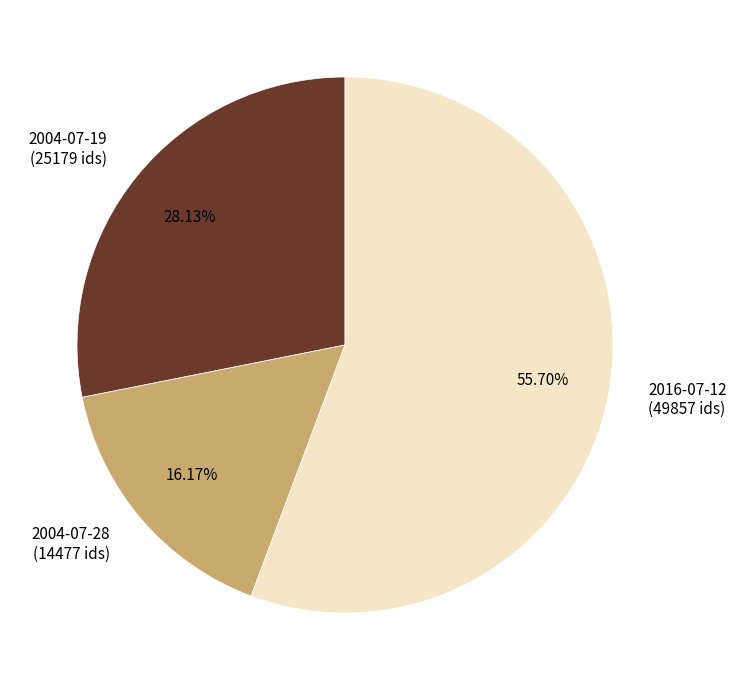

Rank the categories by value from highest to lowest.

2016-07-12 (49857 ids), 2004-07-19 (25179 ids), 2004-07-28 (14477 ids)